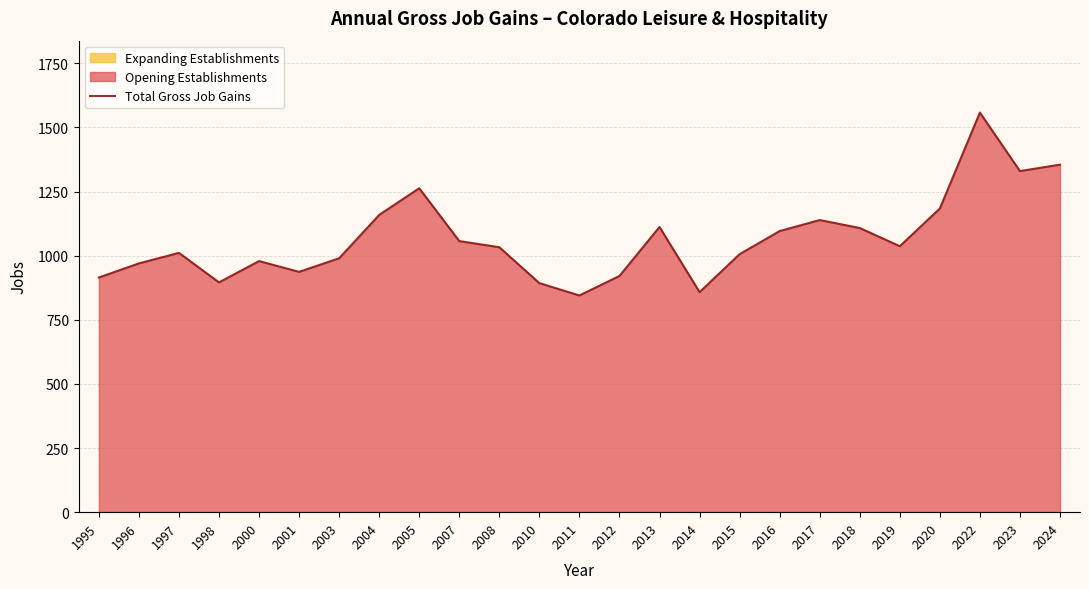

How many lines are shown in the chart?

1